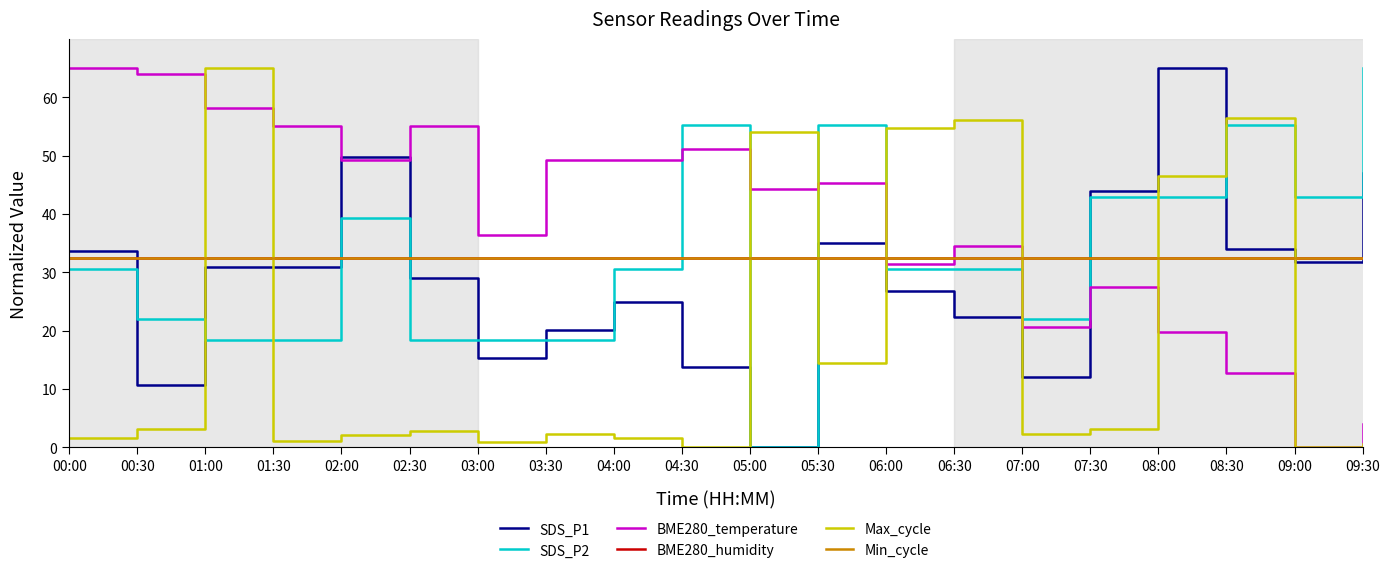

Reading left to right, extract all data points from this chart.

SDS_P1: 33.6	10.8	30.9	30.9	49.7	29.1	15.3	20.1	25.0	13.8	0.0	35.0	26.8	22.3	12.0	44.0	65.0	33.9	31.8	47.0
SDS_P2: 30.7	22.1	18.4	18.4	39.2	18.4	18.4	18.4	30.7	55.2	0.0	55.2	30.7	30.7	22.1	42.9	42.9	55.2	42.9	65.0
BME280_temperature: 65.0	64.0	58.1	55.2	49.2	55.2	36.4	49.2	49.2	51.2	44.3	45.3	31.5	34.5	20.7	27.6	19.7	12.8	0.0	3.9
BME280_humidity: 32.5	32.5	32.5	32.5	32.5	32.5	32.5	32.5	32.5	32.5	32.5	32.5	32.5	32.5	32.5	32.5	32.5	32.5	32.5	32.5
Max_cycle: 1.7	3.2	65.0	1.1	2.1	2.8	1.0	2.2	1.7	0.0	54.1	14.5	54.8	56.2	2.2	3.2	46.5	56.5	0.0	0.6
Min_cycle: 32.5	32.5	32.5	32.5	32.5	32.5	32.5	32.5	32.5	32.5	32.5	32.5	32.5	32.5	32.5	32.5	32.5	32.5	32.5	32.5